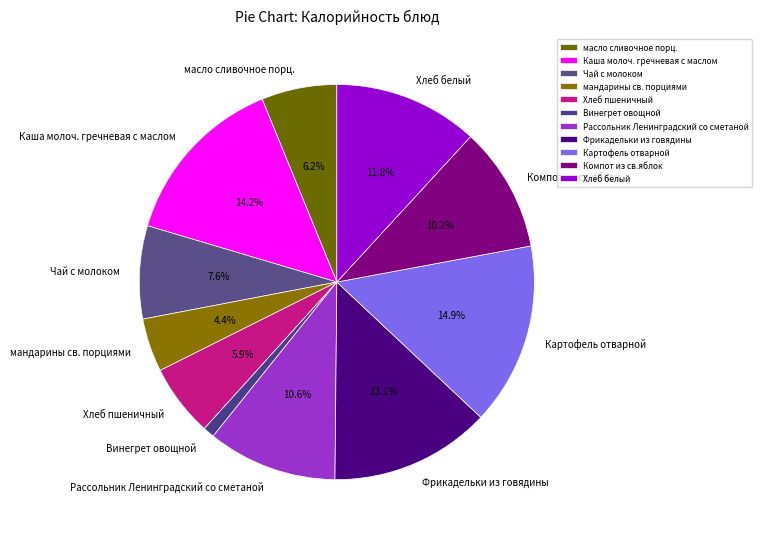

What percentage is the Чай с молоком slice, to the nearest percent?

8%